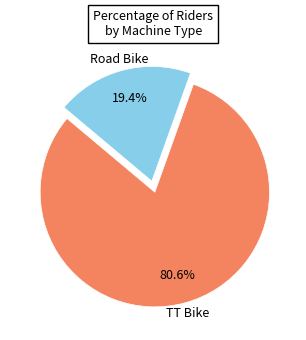

Is there a majority slice in this chart?

Yes